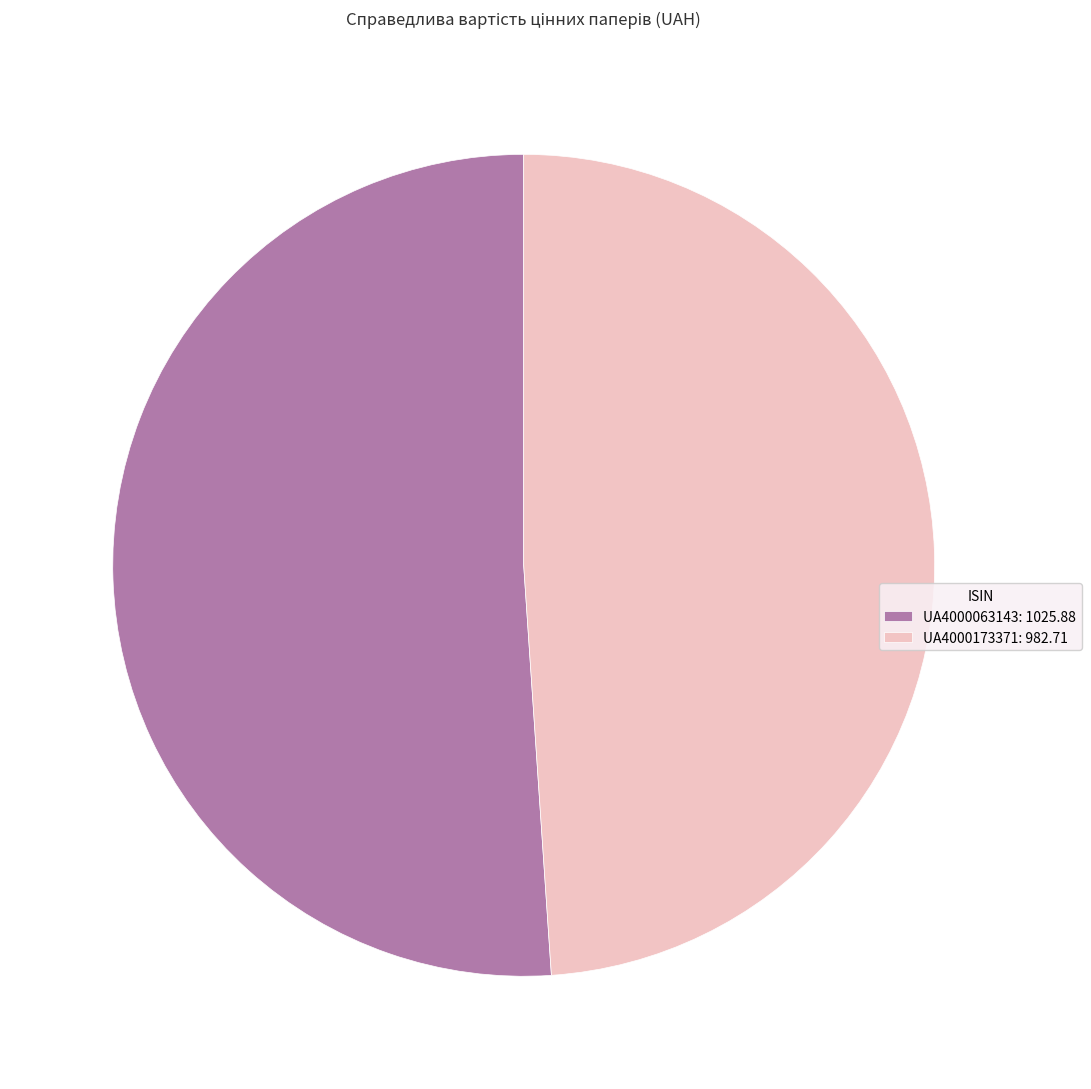

Is UA4000173371 the majority of the pie?

No